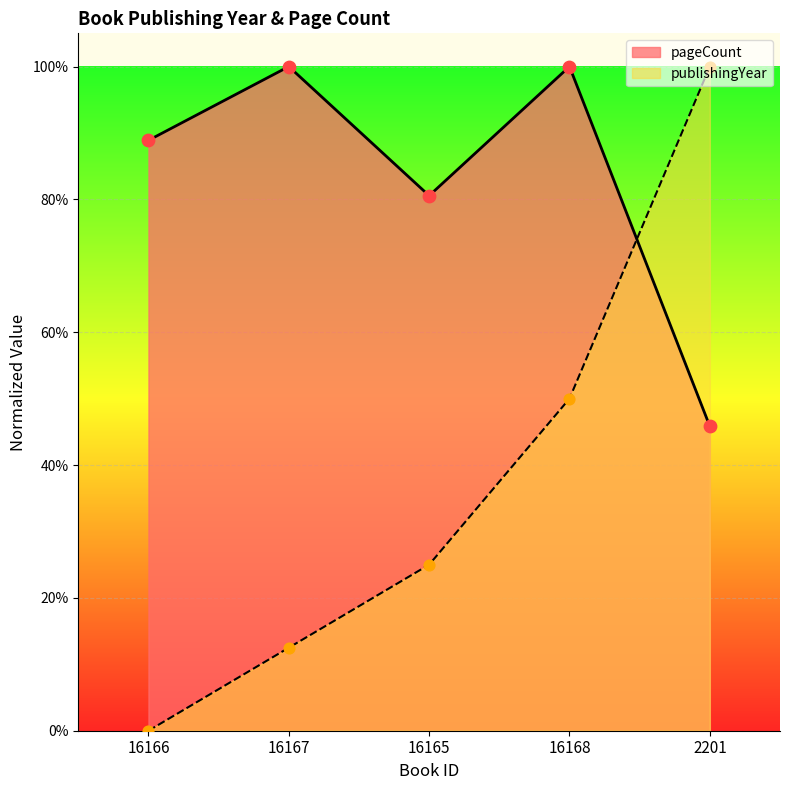

Which series reaches the maximum Y coordinate?

publishingYear